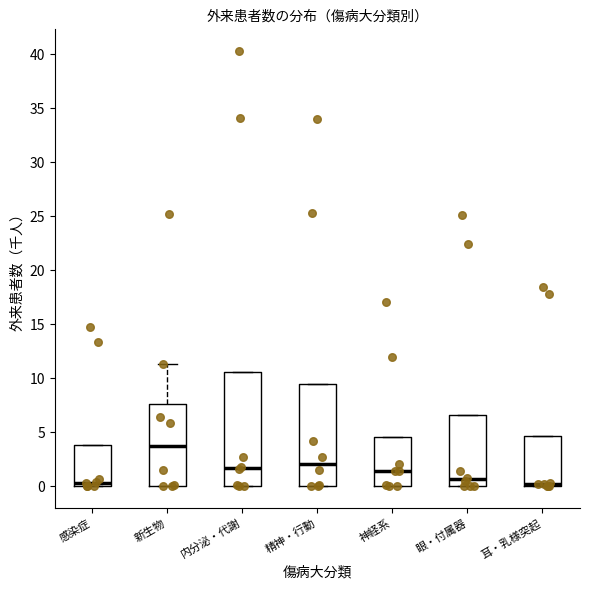

Comparing the boxes themselves (not the whiskers), which one is the tallest?

内分泌・代謝